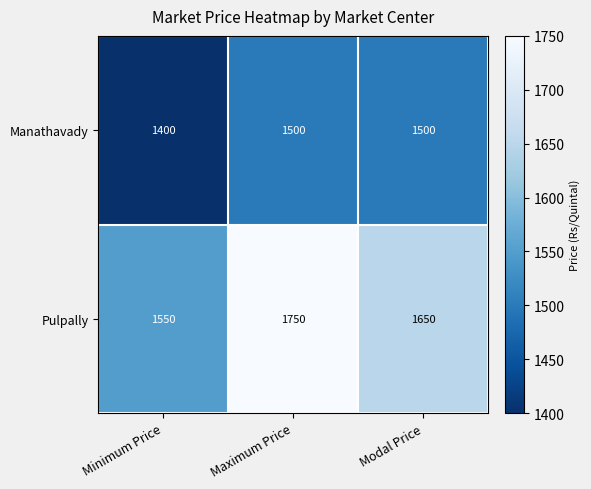

What is the difference between the Pulpally values at Modal Price and Minimum Price?

100